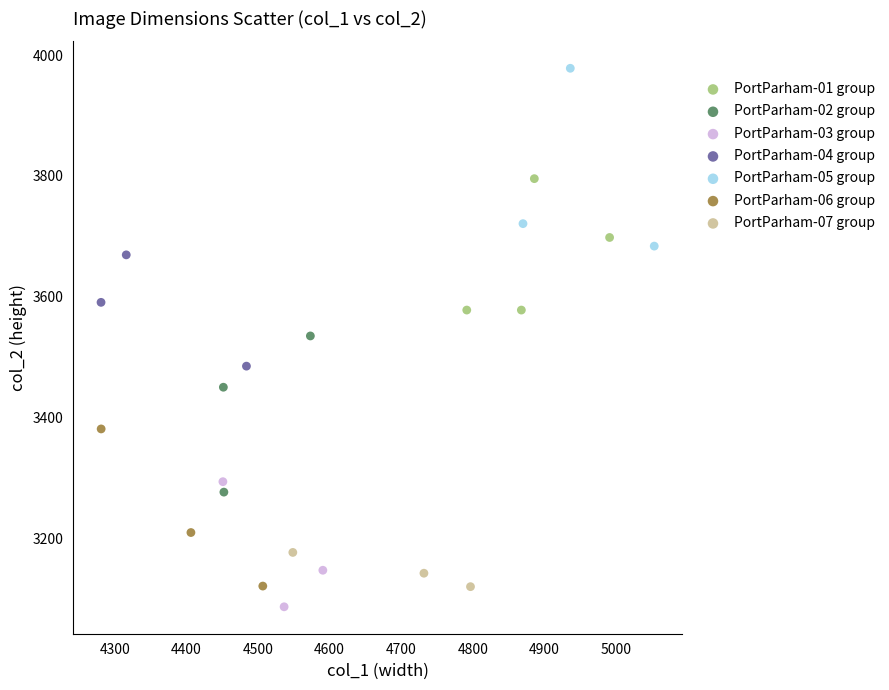

Which series contains the lowest Y value?

PortParham-03 group